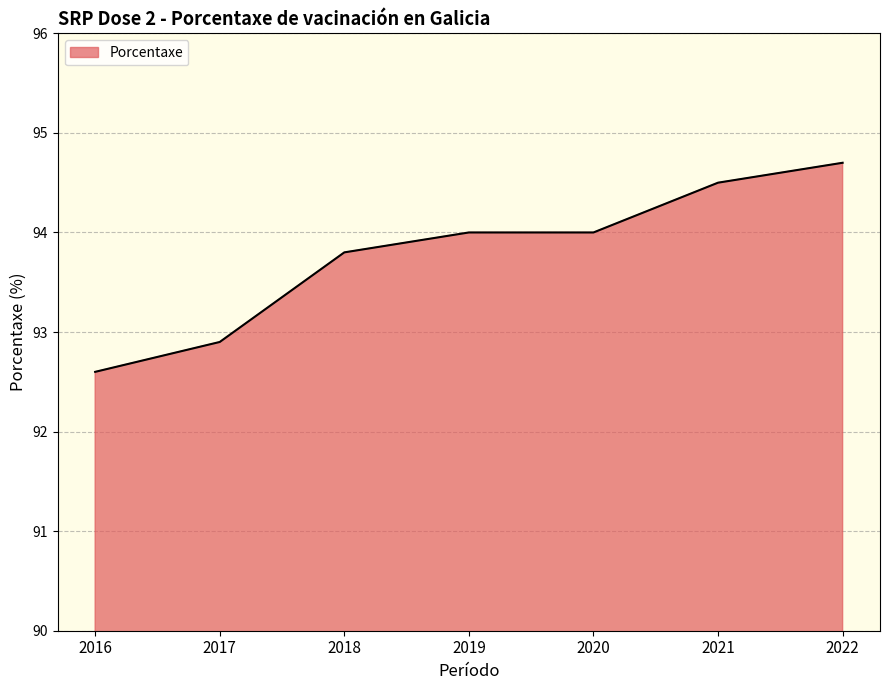

How many values are below 94?

3